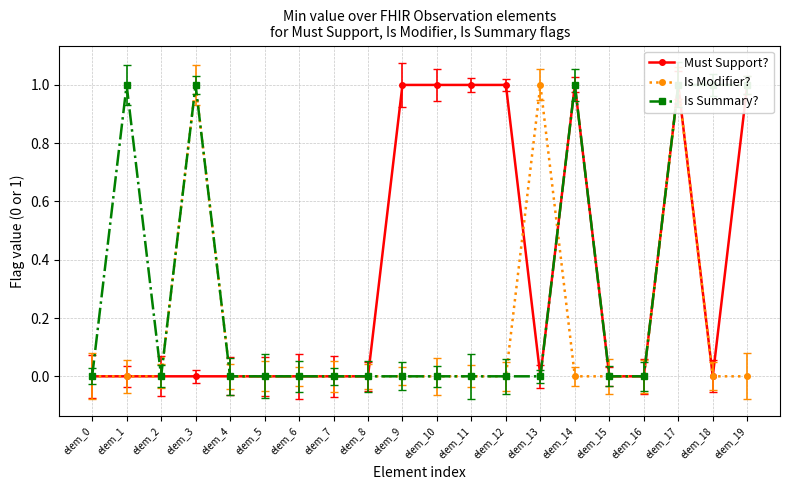

Rank the series by their average value, from lowest to highest.

Is Modifier?, Is Summary?, Must Support?